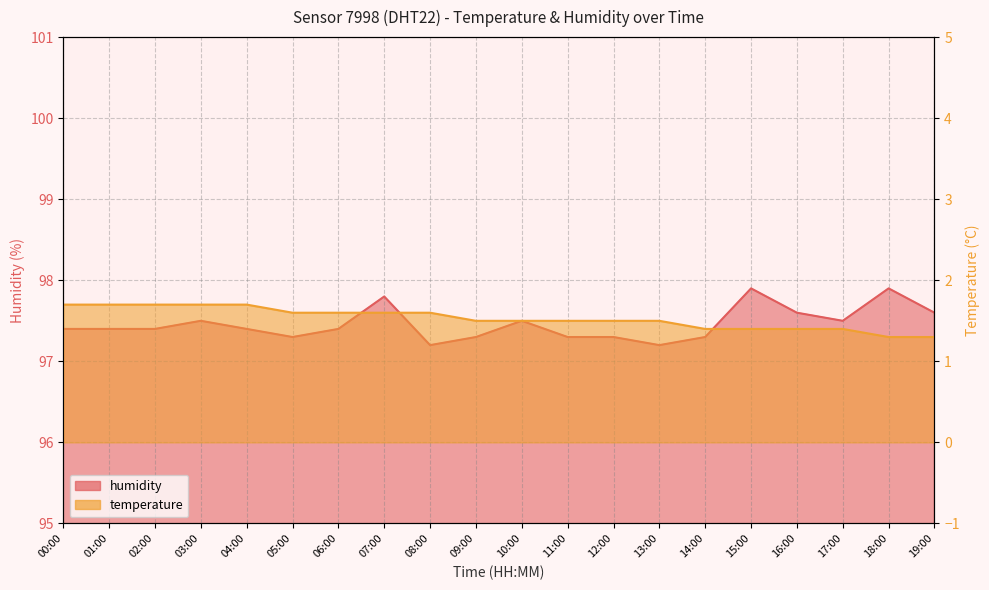

What is the label of the 8th point from the left?

07:00